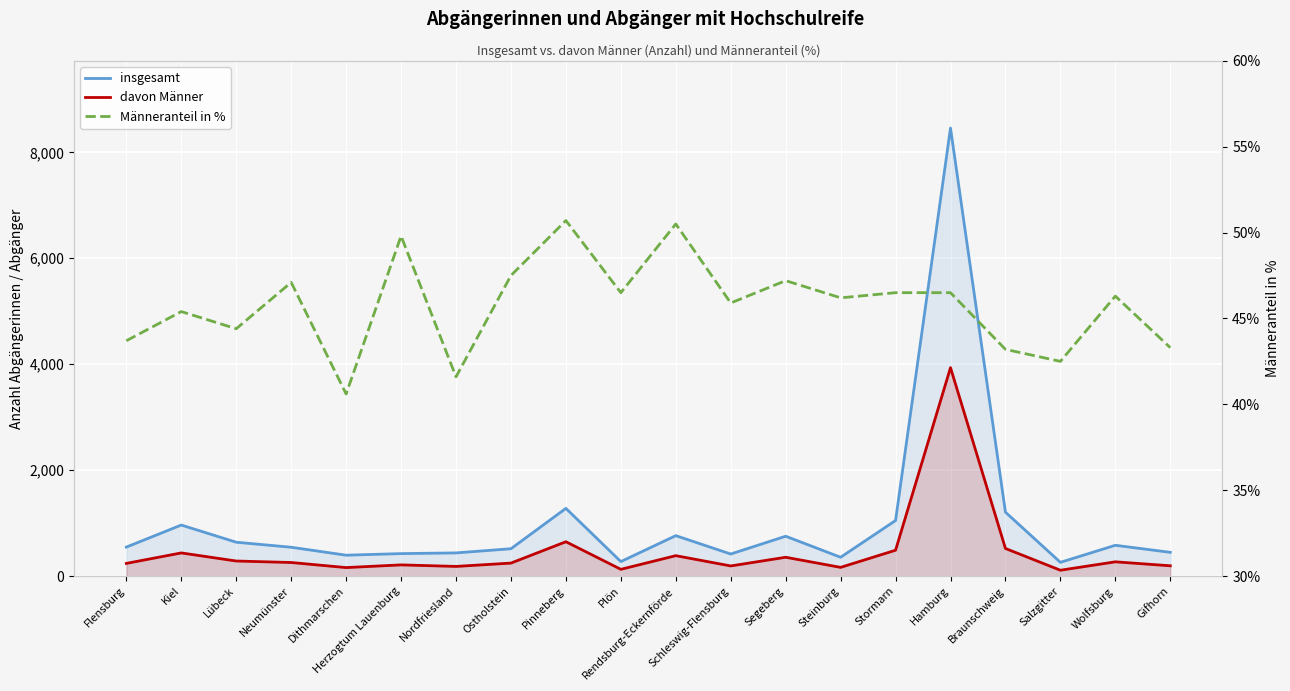

Is the value of davon Männer at Plön greater than the value of Männeranteil in % at Wolfsburg?

Yes